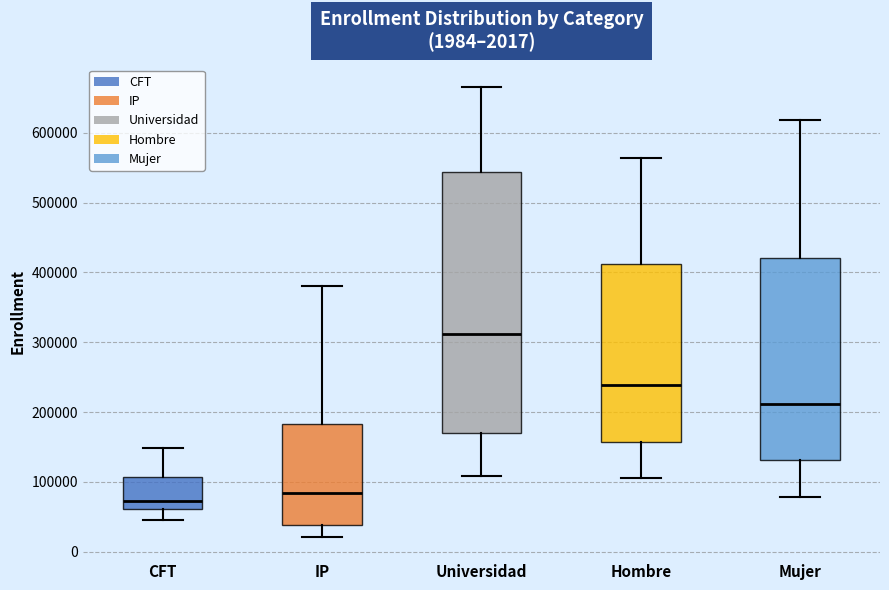

Which box is the tallest, from its lower edge to its upper edge?

Universidad